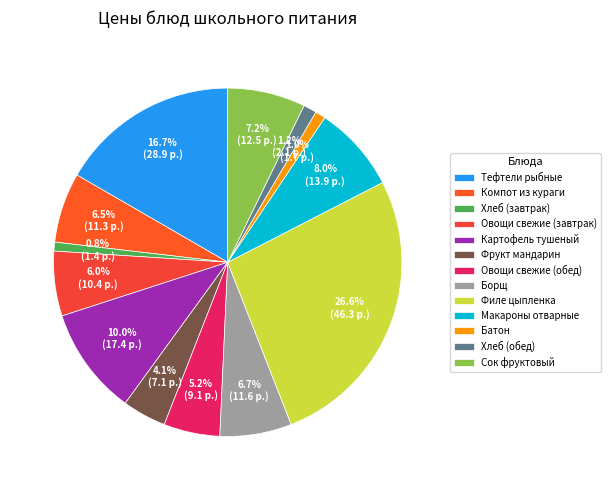

Between Сок фруктовый and Хлеб (завтрак), which is larger?

Сок фруктовый